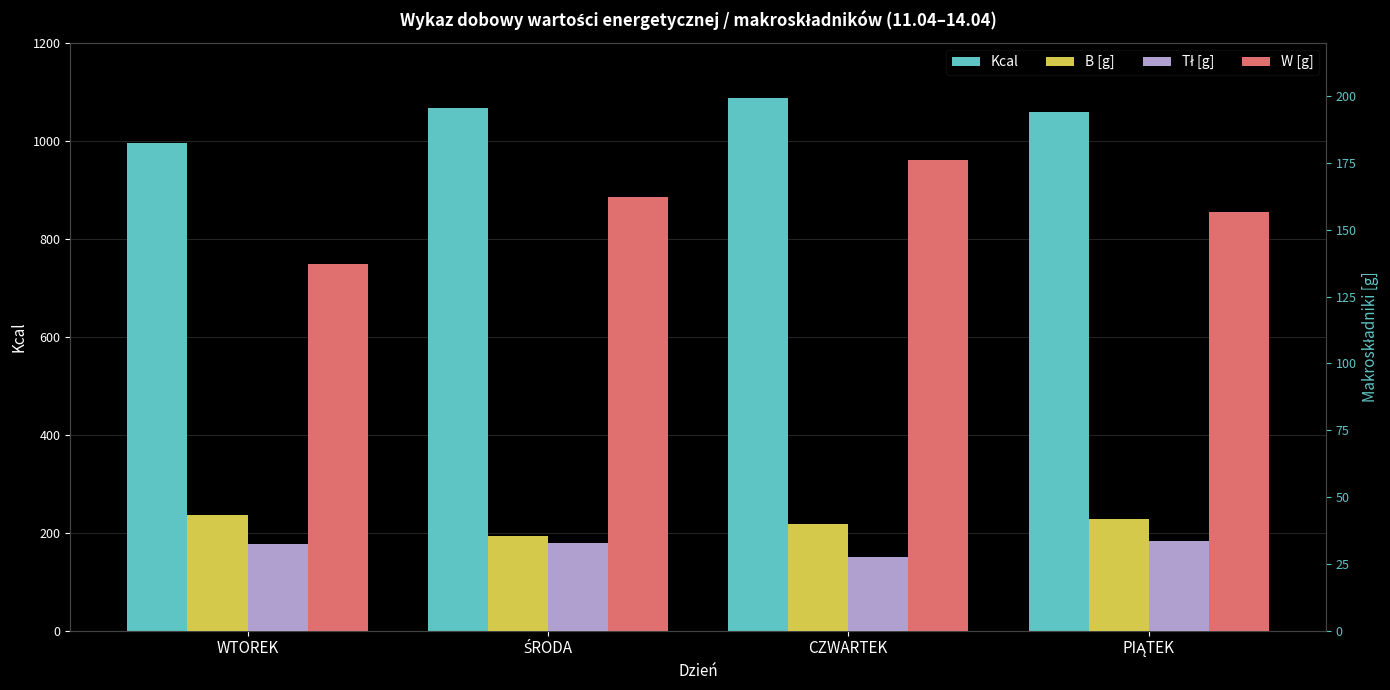

What is the label of the 2nd bar from the left?

ŚRODA